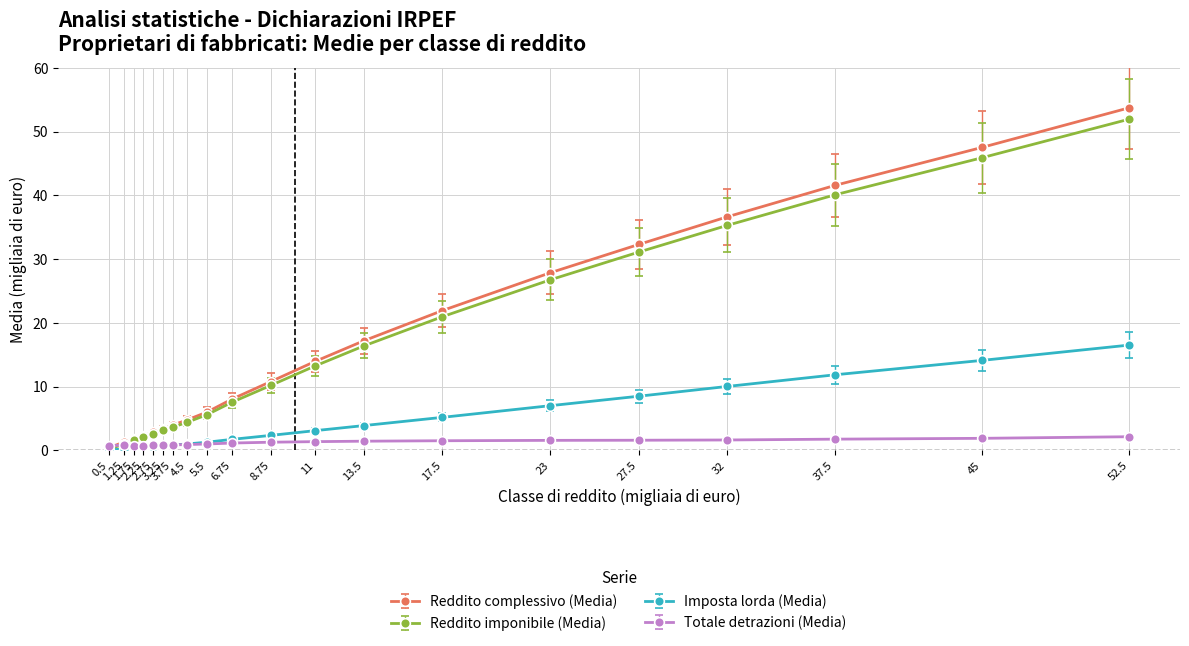

What is the maximum value shown in the chart?

53.7